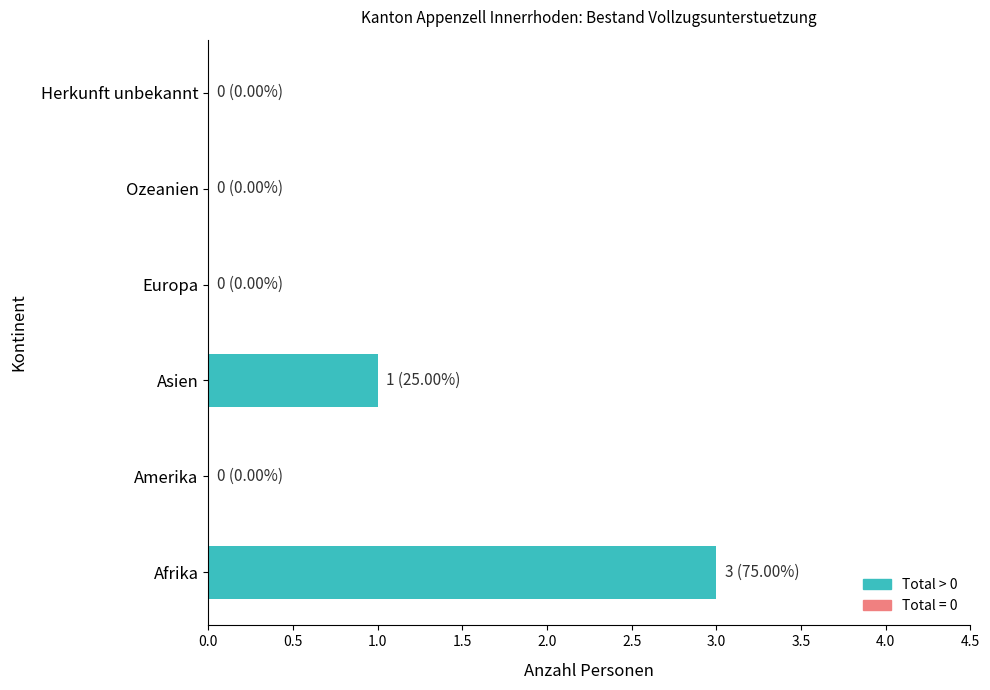

The value at Afrika is 3. True or false?

True